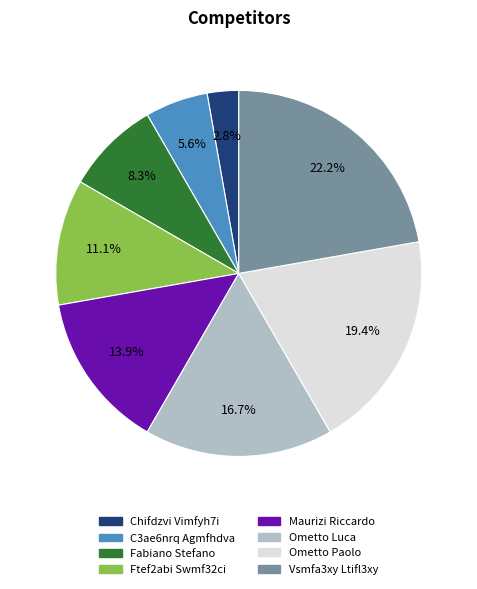

Rank the categories by value from lowest to highest.

Chifdzvi Vimfyh7i, C3ae6nrq Agmfhdva, Fabiano Stefano, Ftef2abi Swmf32ci, Maurizi Riccardo, Ometto Luca, Ometto Paolo, Vsmfa3xy Ltifl3xy